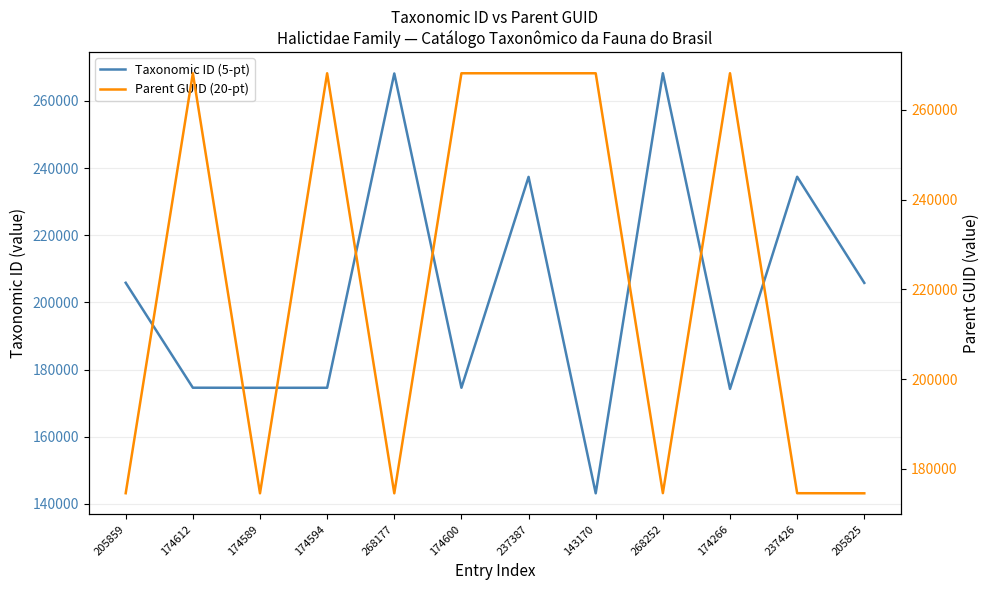

How many data points in Taxonomic ID (5-pt) are above 205825?

5